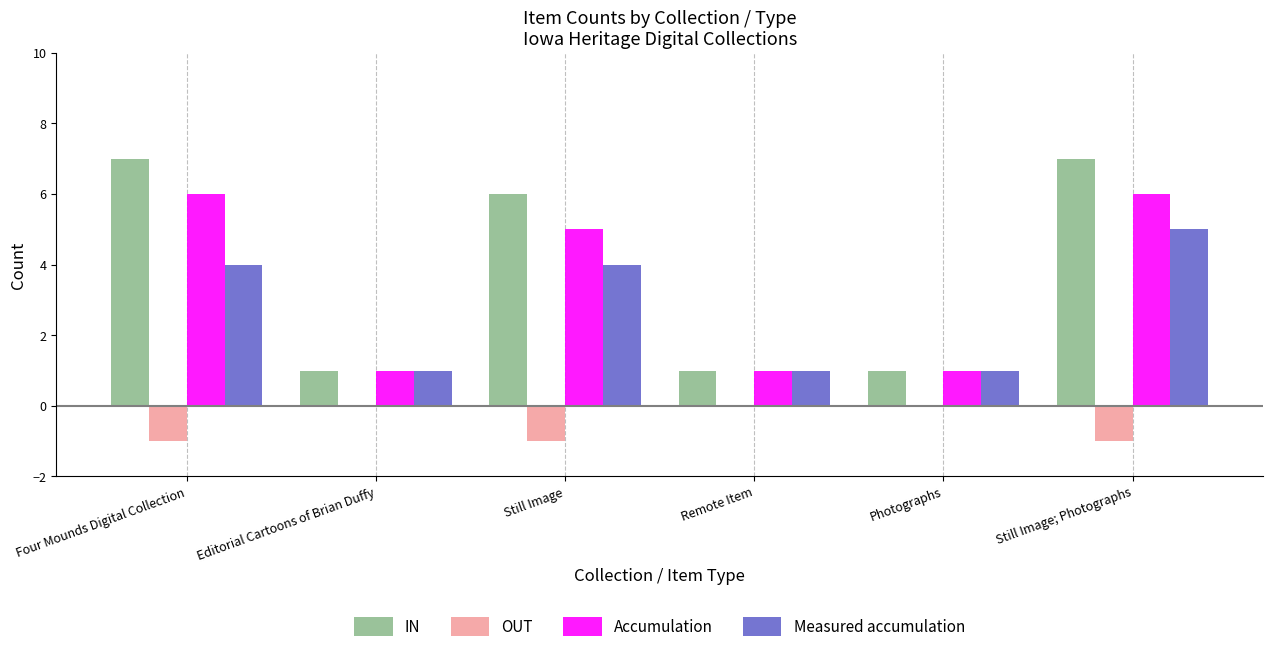

What is the difference between the IN values at Four Mounds Digital Collection and Still Image?

1